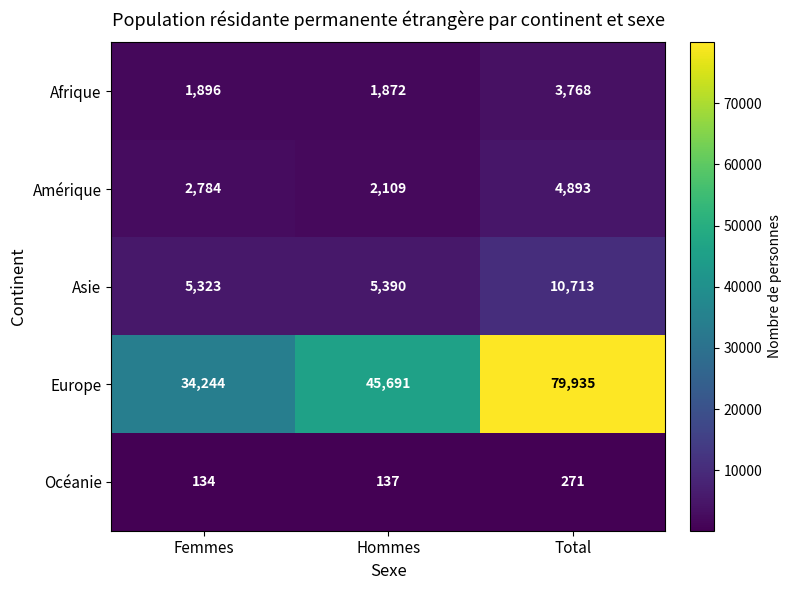

Reading left to right, extract all data points from this chart.

Afrique: 1896	1872	3768
Amérique: 2784	2109	4893
Asie: 5323	5390	10713
Europe: 34244	45691	79935
Océanie: 134	137	271